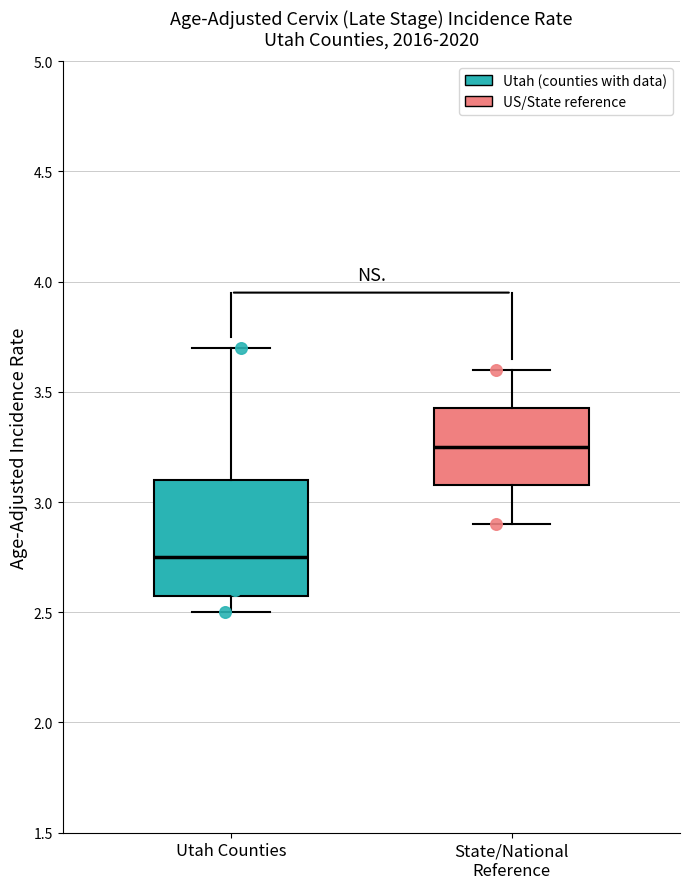

Which box is the tallest, from its lower edge to its upper edge?

Utah Counties